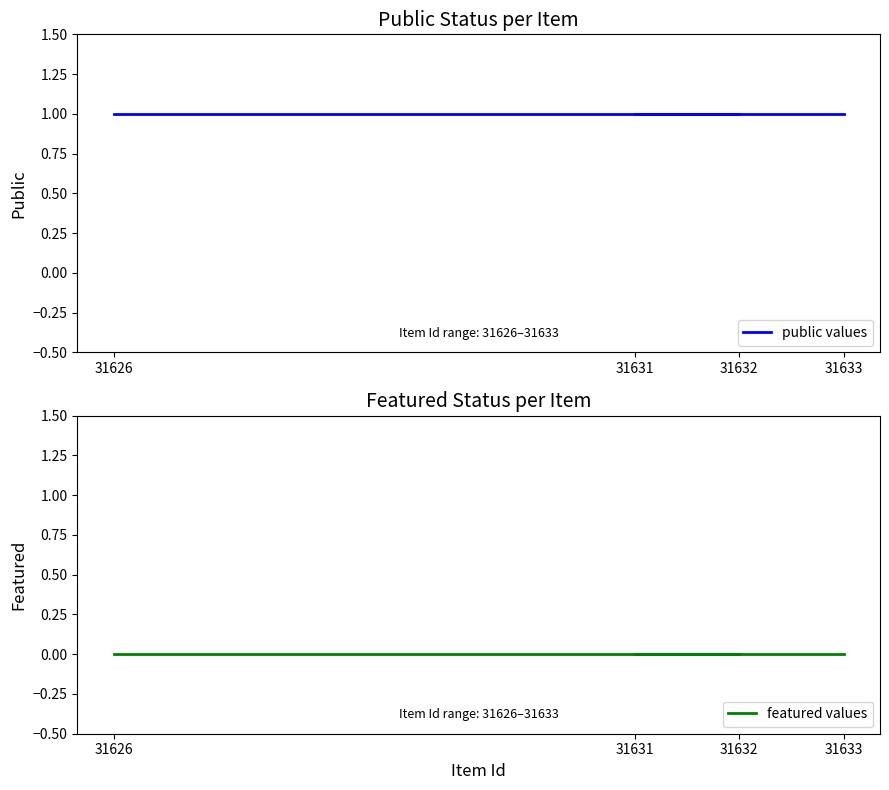

The value of public values at 31633 is 2. True or false?

False